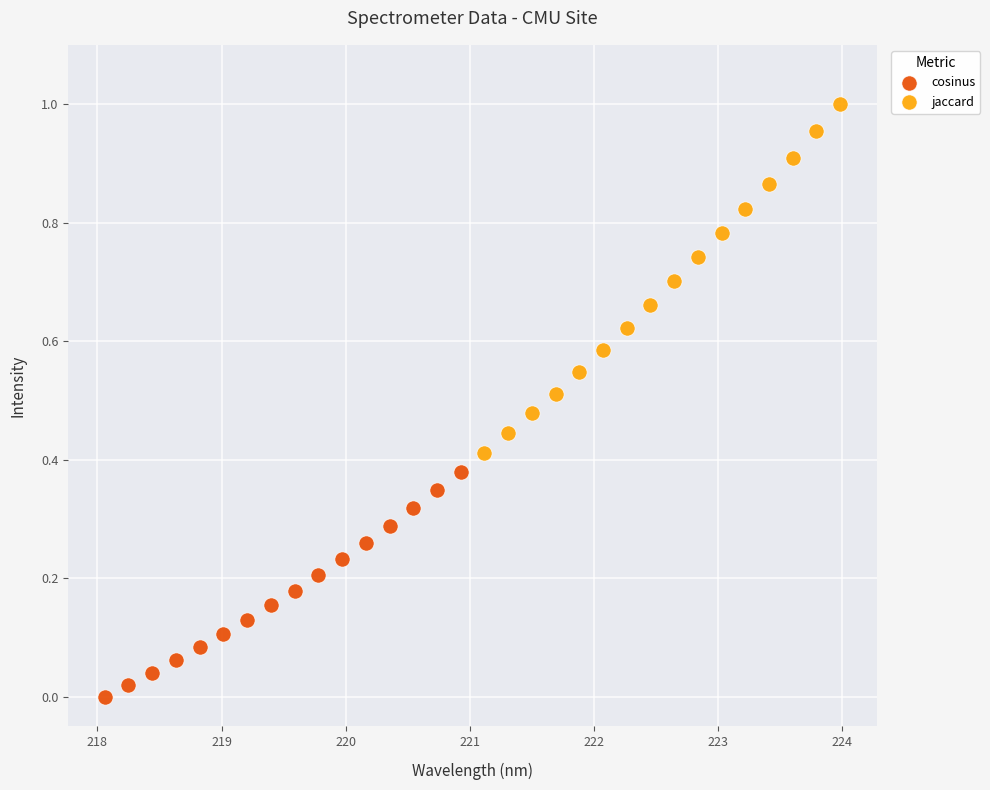

Which series reaches the minimum Y coordinate?

cosinus